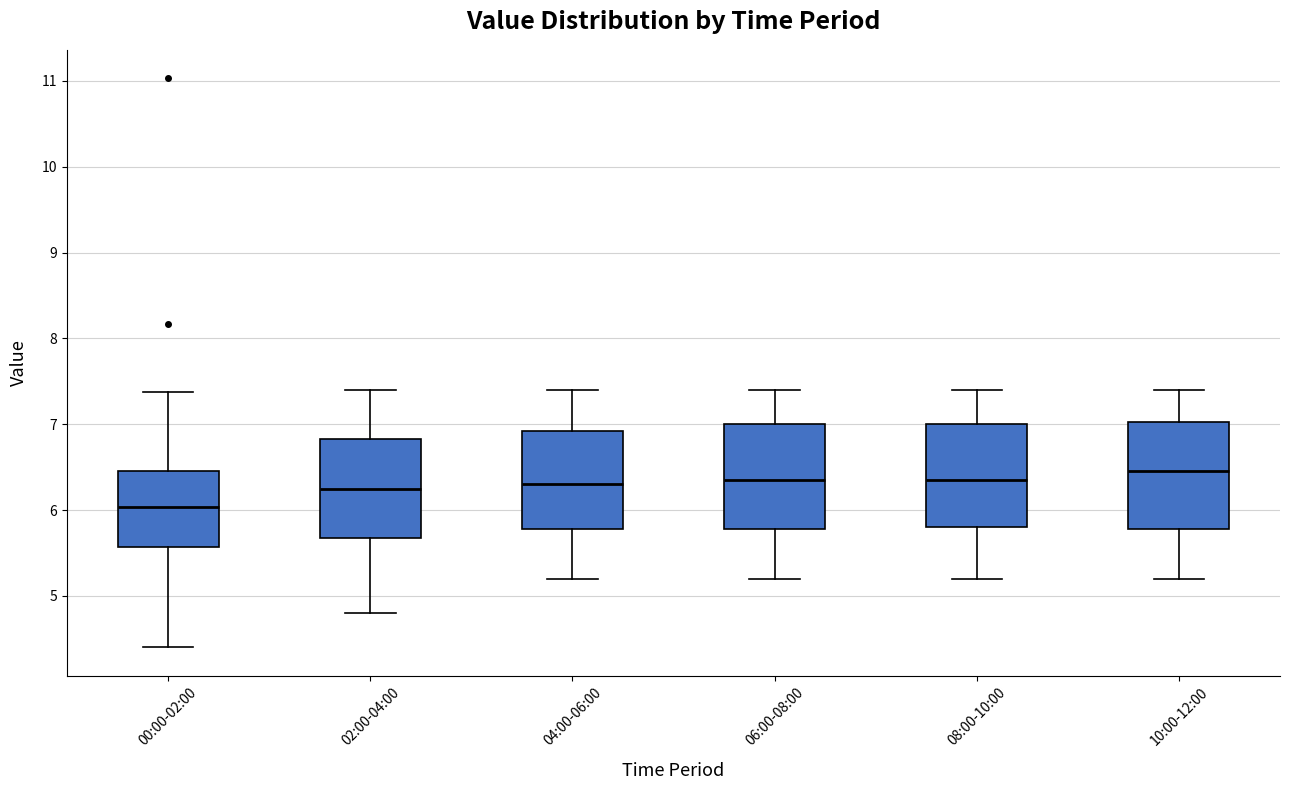

Reading left to right, read every box against the y-axis: the position of its median line, the range the box covers, and the ends of its whiskers. The values are not printed on the chart, so give them approximately, as read against the axis.

00:00-02:00: median 6.0, box 5.6 to 6.5, whiskers 4.4 to 7.4
02:00-04:00: median 6.3, box 5.7 to 6.8, whiskers 4.8 to 7.4
04:00-06:00: median 6.3, box 5.8 to 6.9, whiskers 5.2 to 7.4
06:00-08:00: median 6.4, box 5.8 to 7.0, whiskers 5.2 to 7.4
08:00-10:00: median 6.4, box 5.8 to 7.0, whiskers 5.2 to 7.4
10:00-12:00: median 6.5, box 5.8 to 7.0, whiskers 5.2 to 7.4